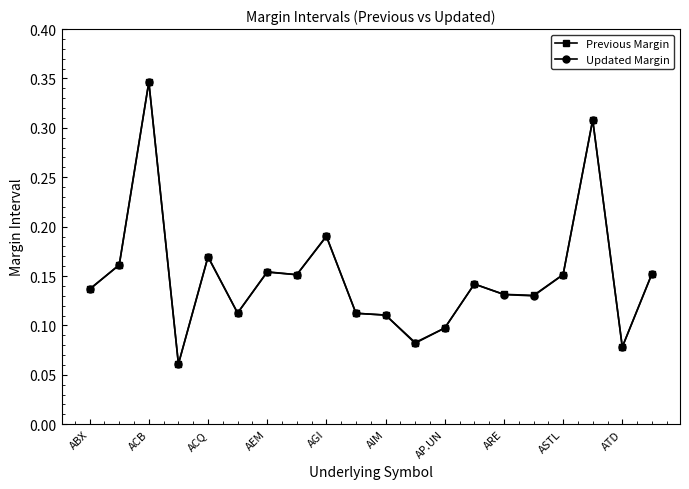

True or false: Updated Margin has more than 0 interior local peaks.

True